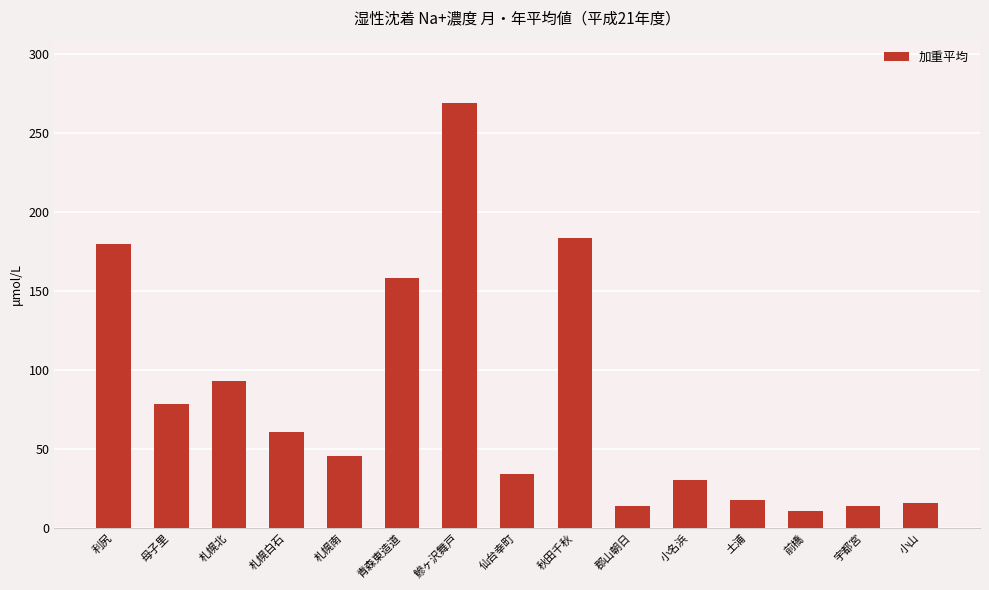

How many bars are there in total?

15